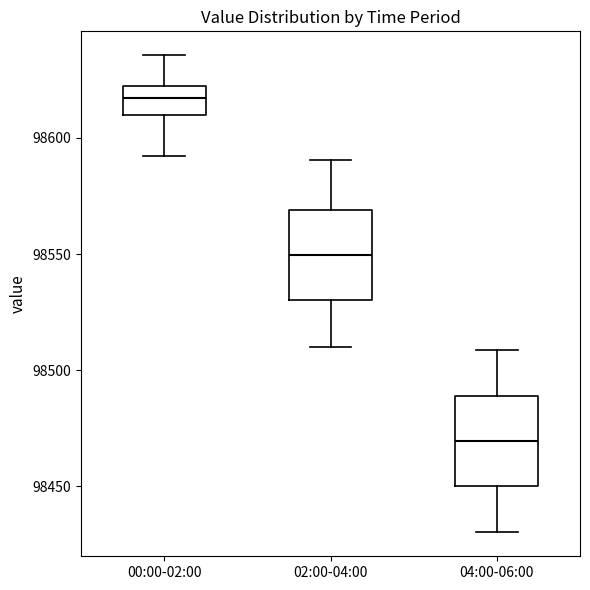

Which box's median line is the highest?

00:00-02:00